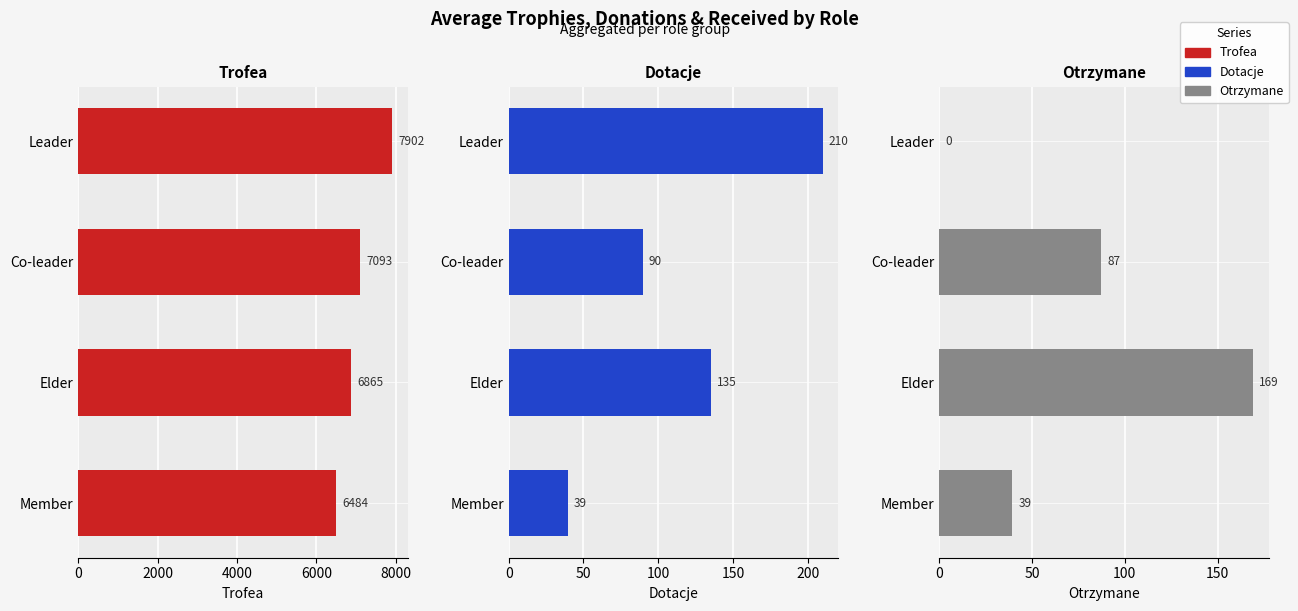

Which series changed the most between Leader and Elder?

Trofea